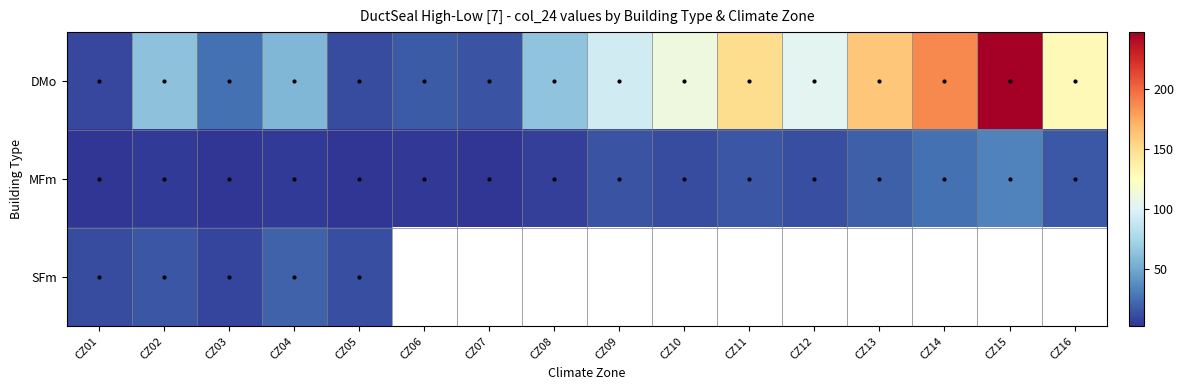

What is the difference between the maximum and minimum values in the SFm series?

11.7